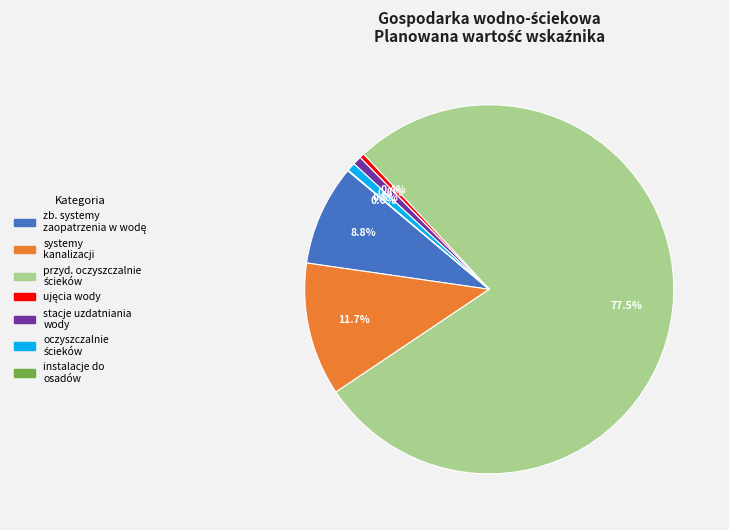

Does any single category account for the majority?

Yes